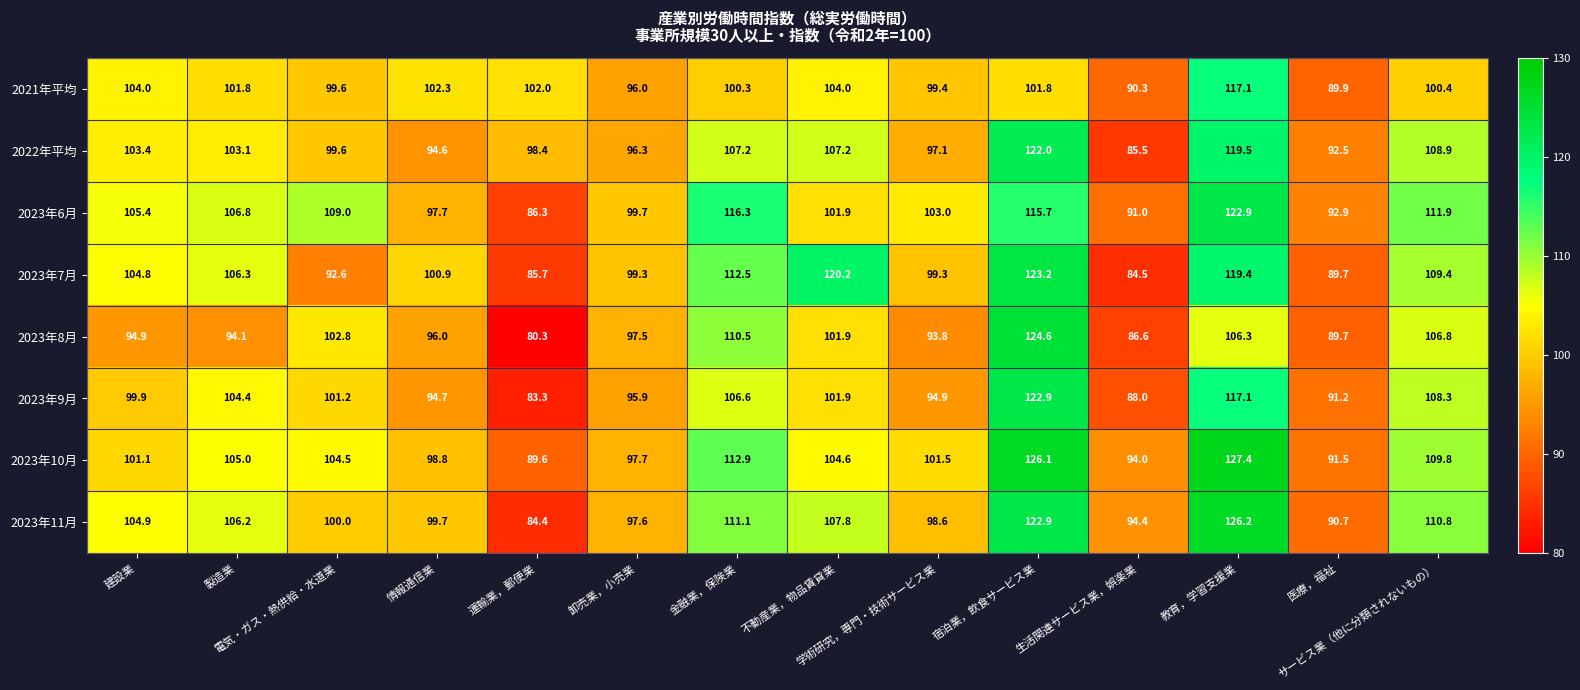

What is the difference between the maximum and minimum values in the 2023年7月 series?

38.7